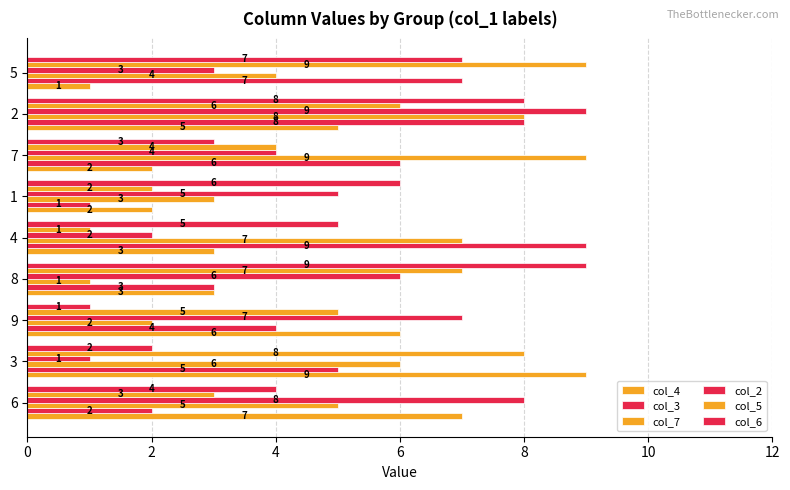

Where does the col_7 series first go above 5?

3